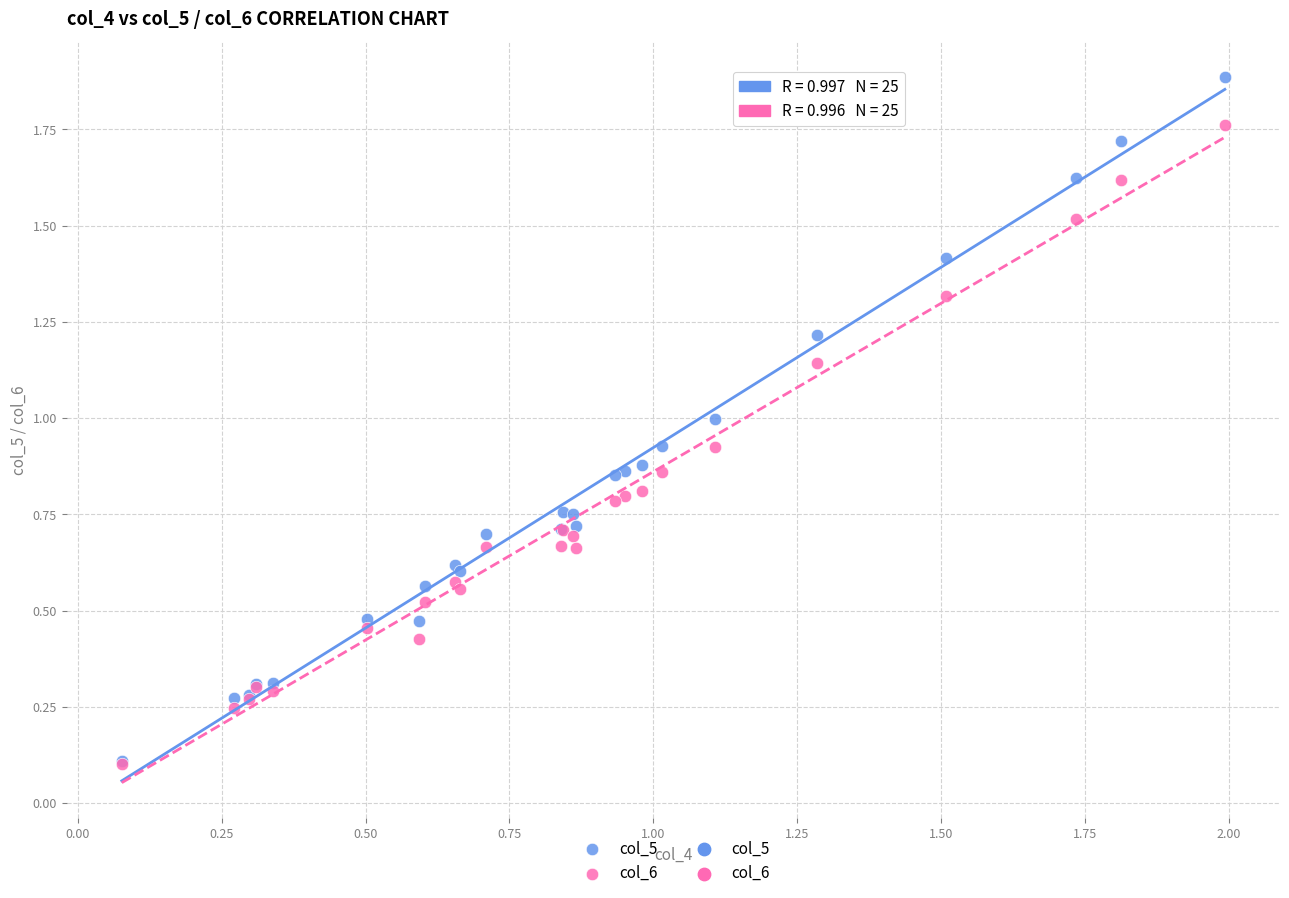

Which series has the largest Y range (max minus min)?

col_5